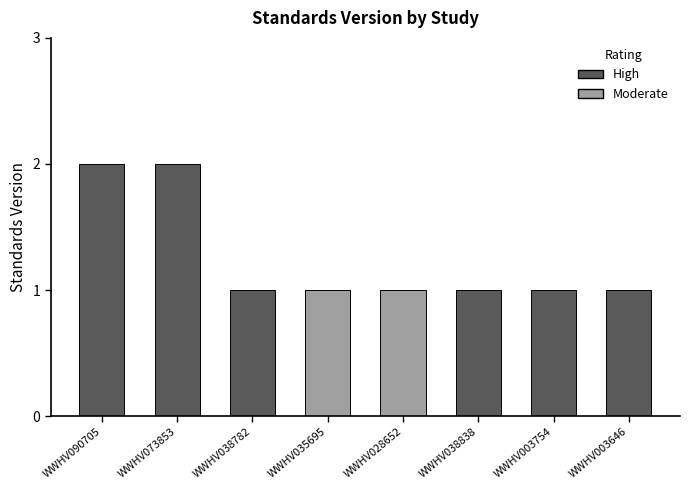

True or false: the data shows 3 at WWHV073853.

False